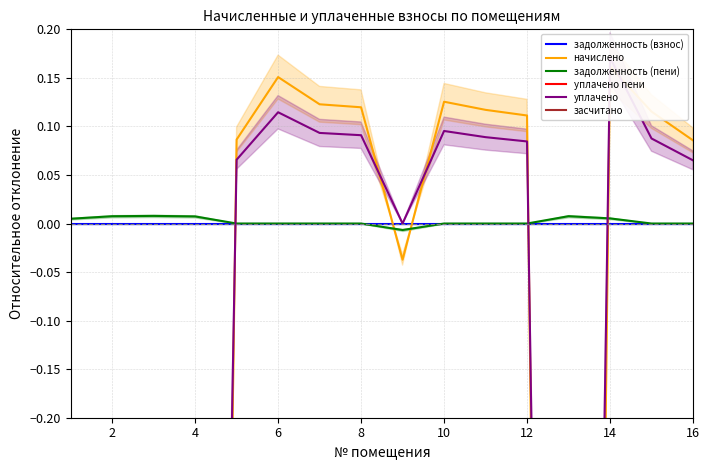

Is it true that задолженность (взнос) equals 0.0 at 16?

True